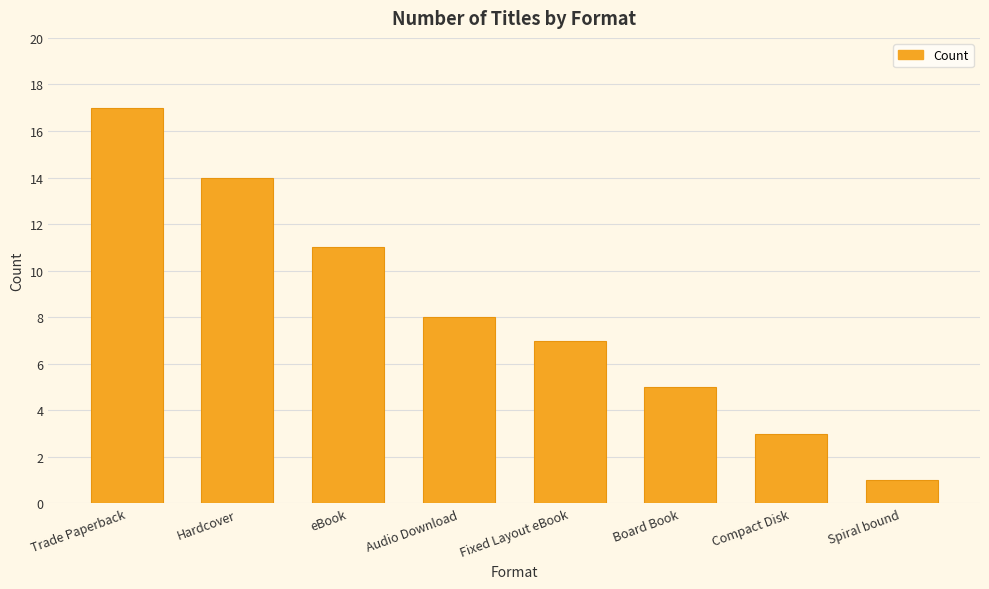

Rank the categories by value from lowest to highest.

Spiral bound, Compact Disk, Board Book, Fixed Layout eBook, Audio Download, eBook, Hardcover, Trade Paperback